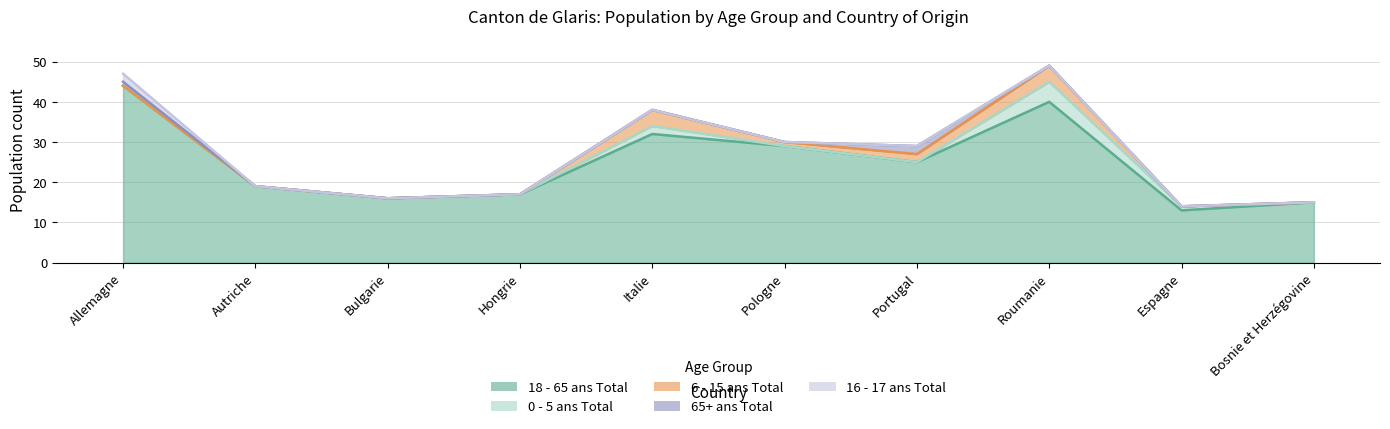

Reading left to right, extract all data points from this chart.

18 - 65 ans Total: 44	19	16	17	32	29	25	40	13	15
0 - 5 ans Total: 0	0	0	0	2	0	0	5	1	0
6 - 15 ans Total: 0	0	0	0	4	1	2	4	0	0
65+ ans Total: 1	0	0	0	0	0	2	0	0	0
16 - 17 ans Total: 2	0	0	0	0	0	0	0	0	0